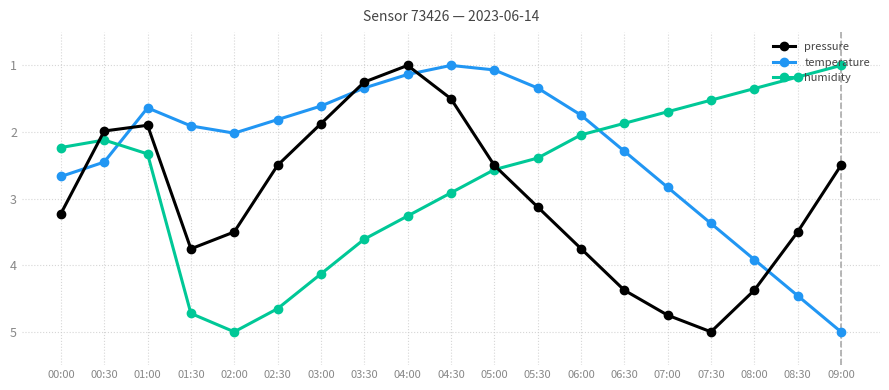

What is the total value across all series at 00:30?

6.6